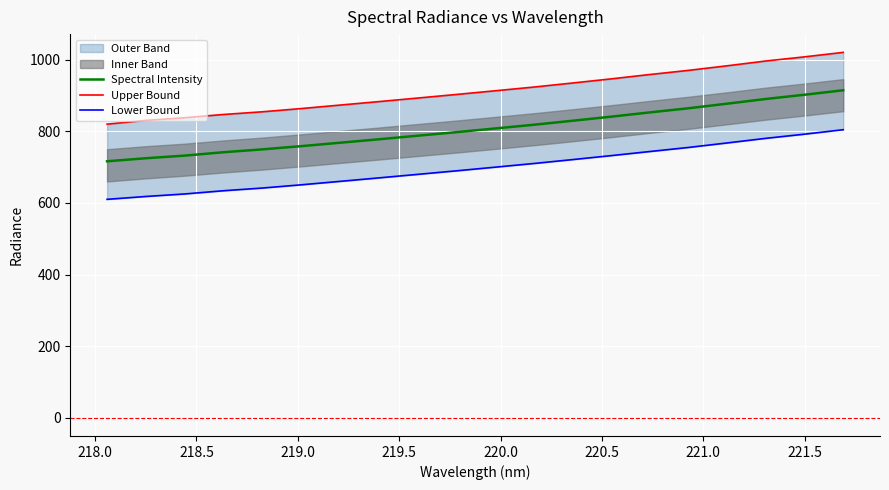

True or false: Lower Bound and Spectral Intensity intersect in this chart.

False